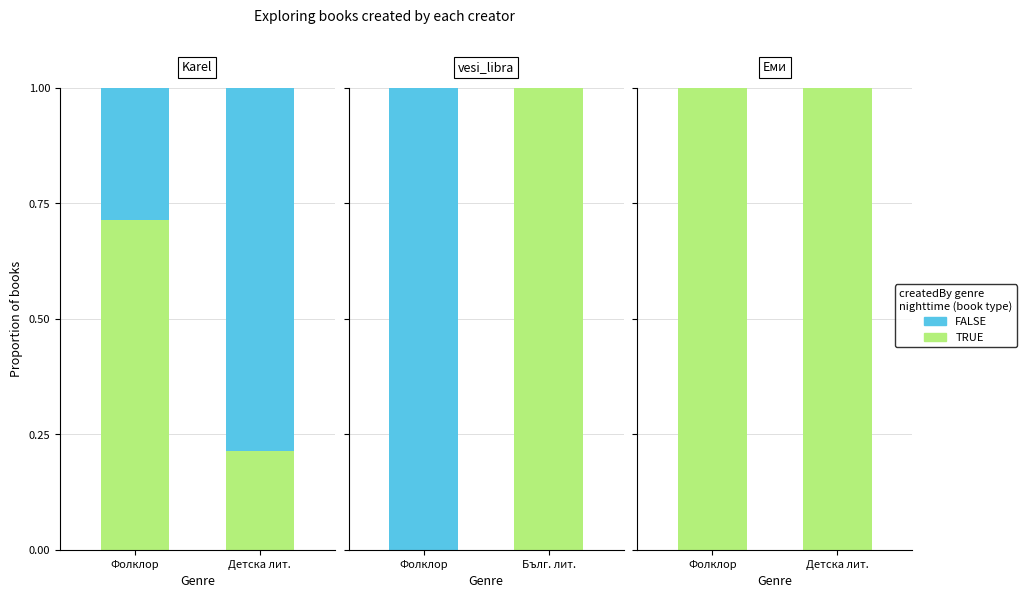

Rank the series at Фолклор from lowest to highest value.

FALSE, TRUE